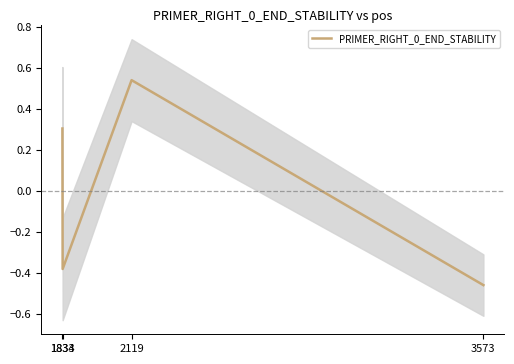

Which category has the highest value across all series?

2119